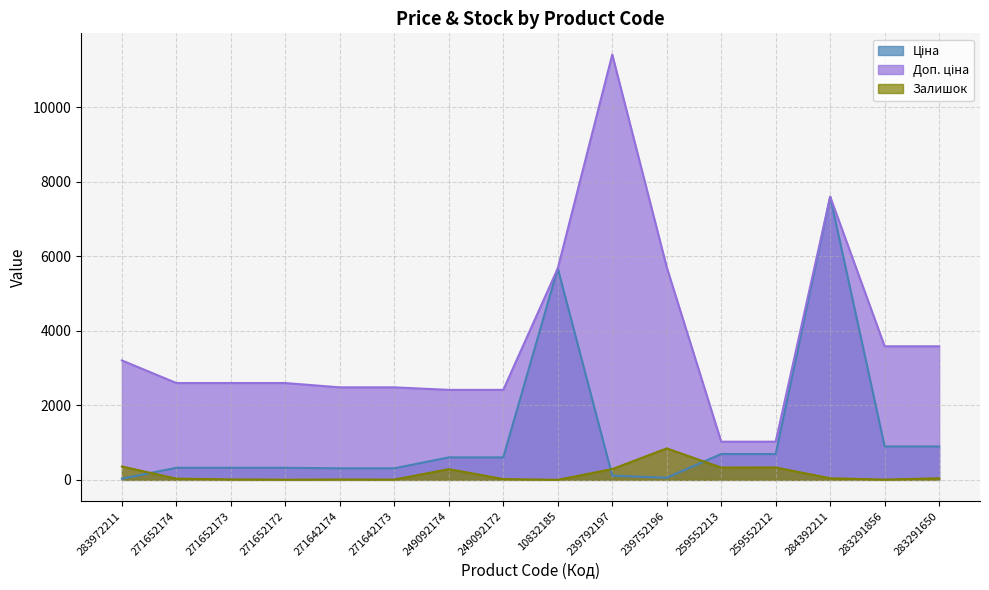

Where does the Залишок series first go above 43?

283972211